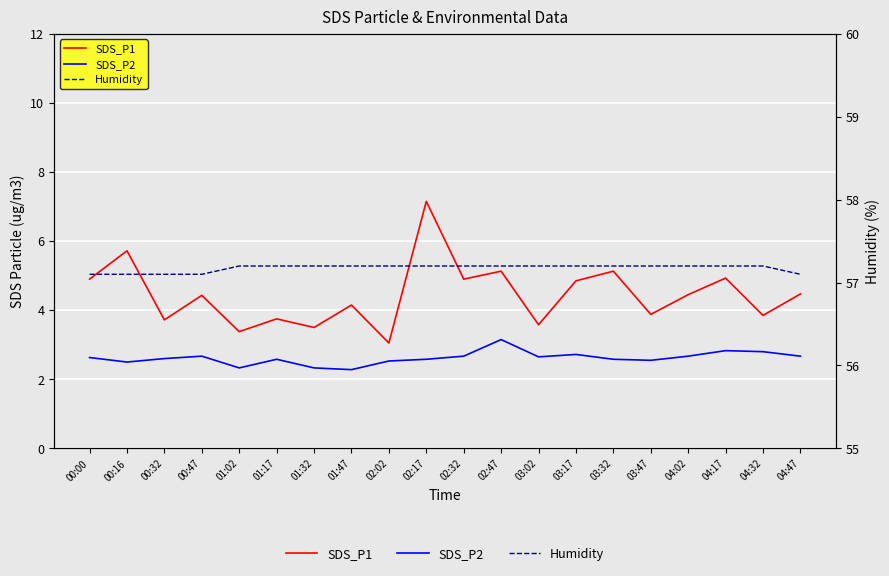

What position from the right is 04:32?

2